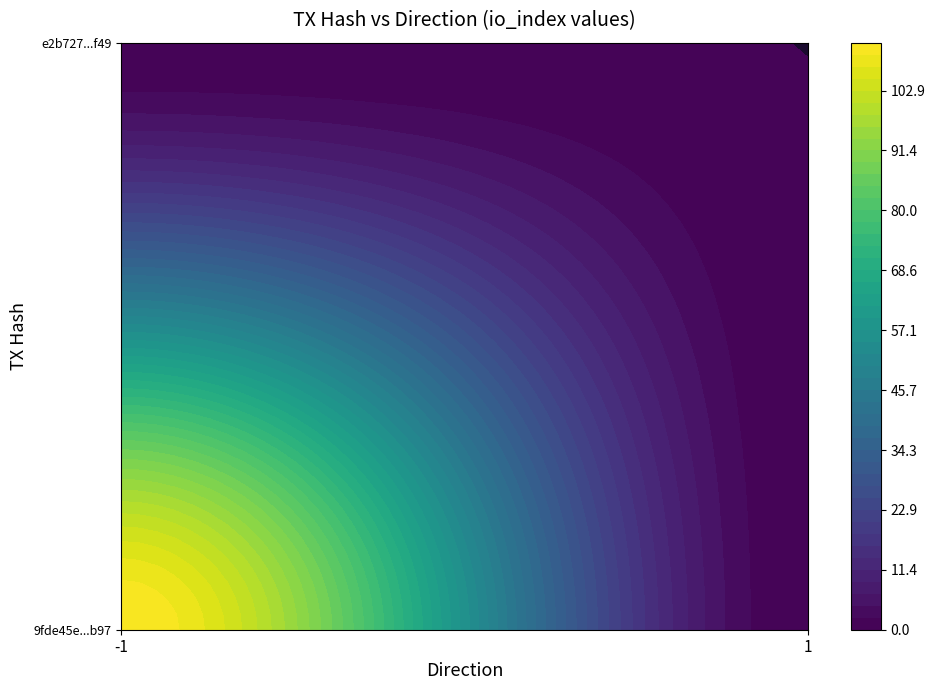

Between 1 and -1, which is larger?

-1